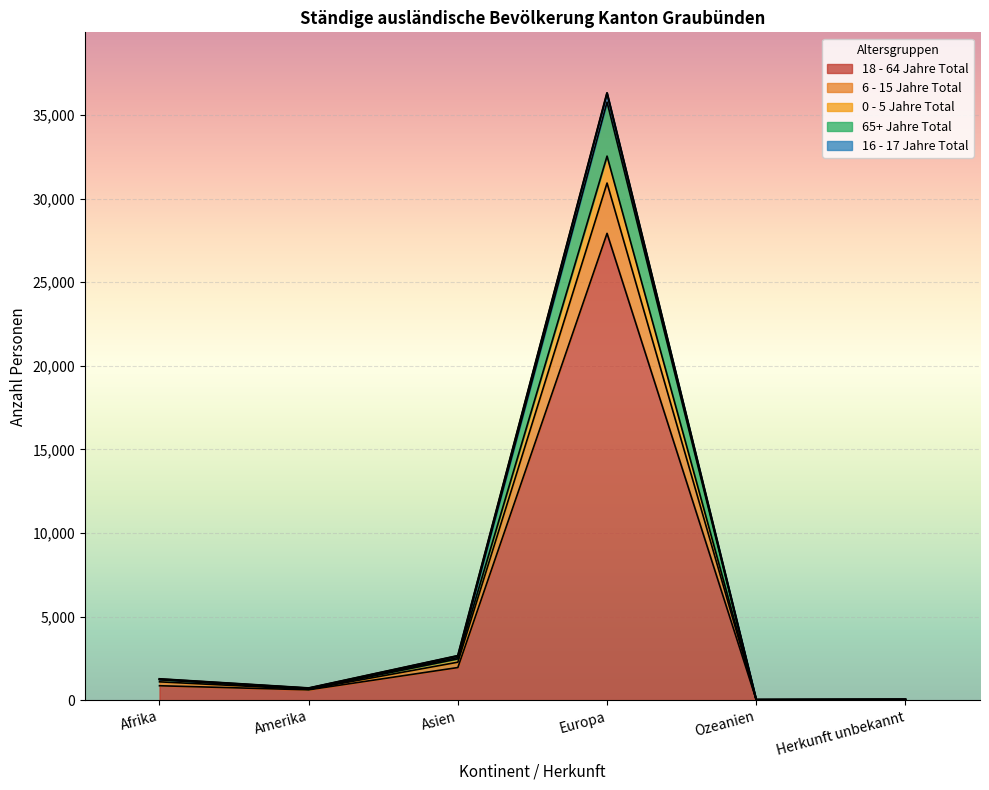

Where is the first local maximum for 65+ Jahre Total?

Europa